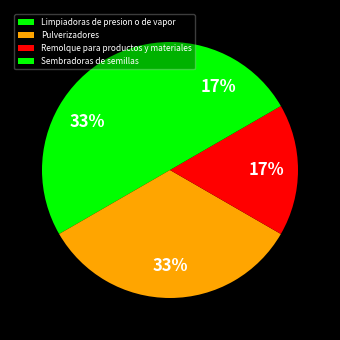

Rank the categories by value from lowest to highest.

Remolque para productos y materiales, Sembradoras de semillas, Limpiadoras de presion o de vapor, Pulverizadores